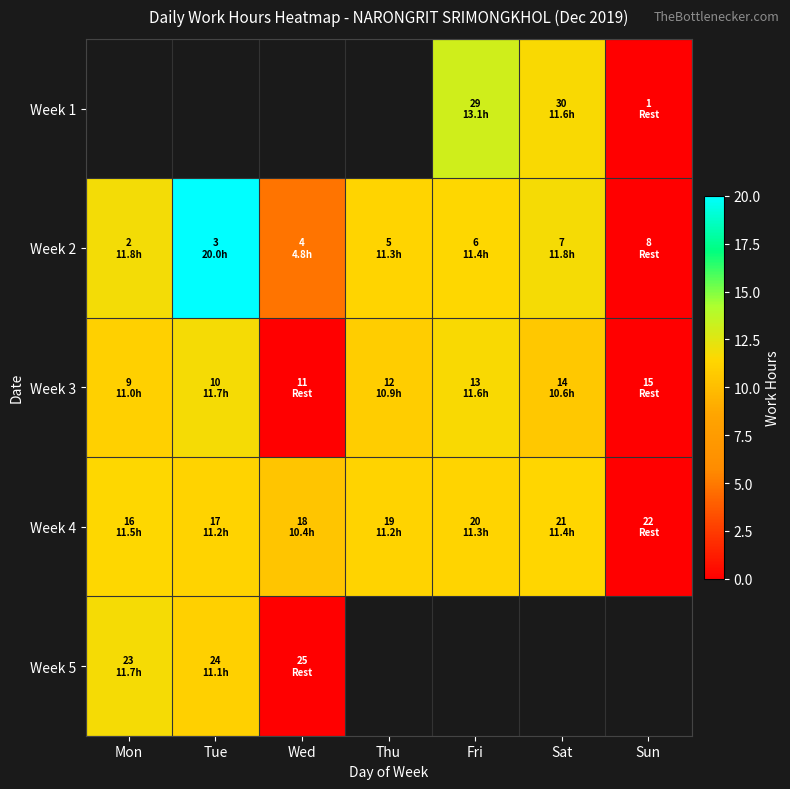

Which category has the highest value across all series?

Tue